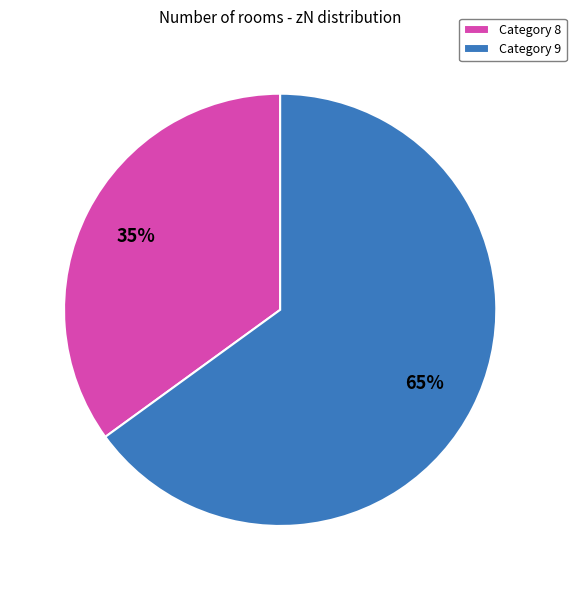

To the nearest percent, what percentage of the pie is Category 9?

65%